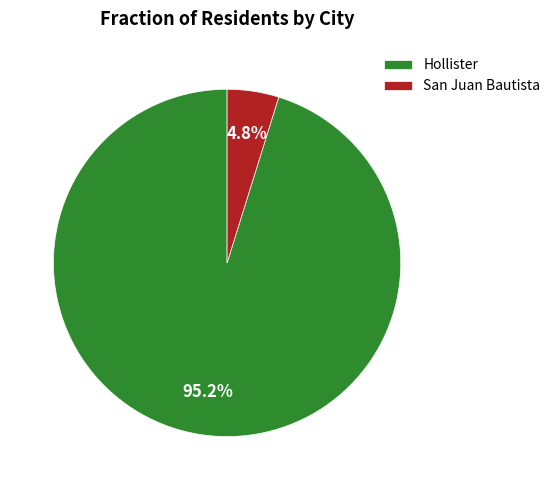

To the nearest percent, what is the average slice percentage?

50%